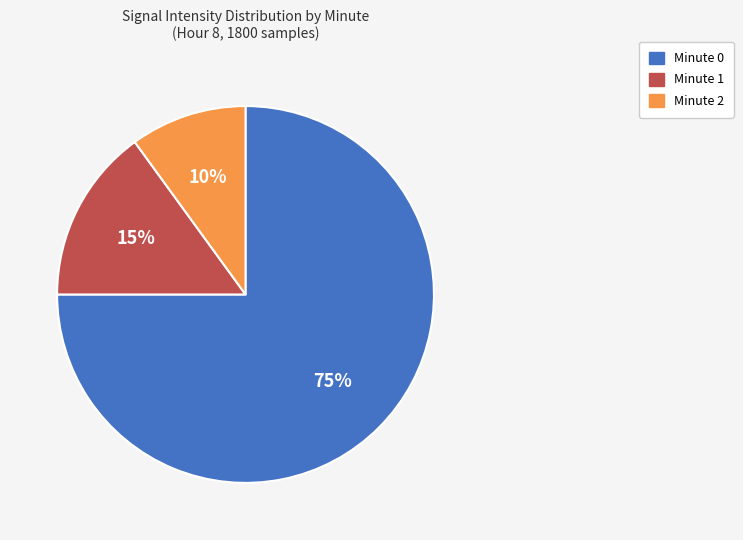

To the nearest percent, what is the average slice percentage?

33%